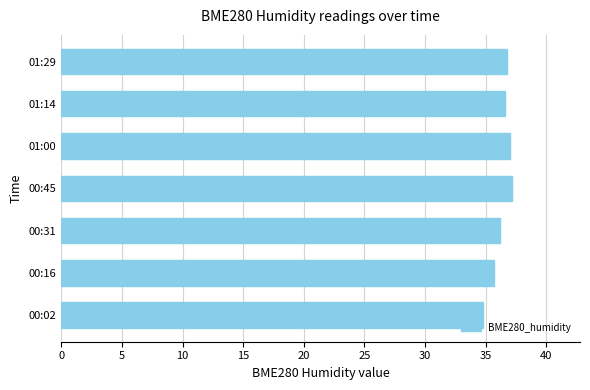

What is the difference between the maximum and second lowest values?

1.5